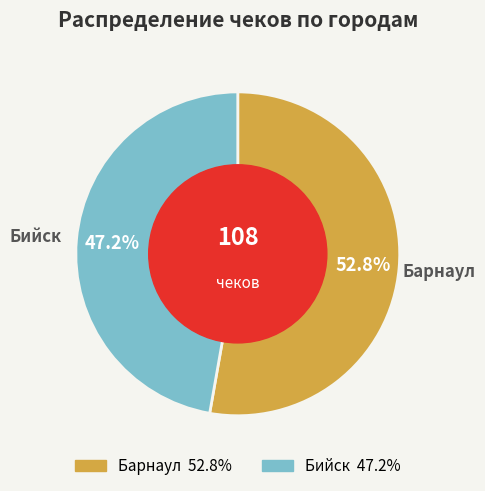

Which has a higher value, Бийск or Барнаул?

Барнаул